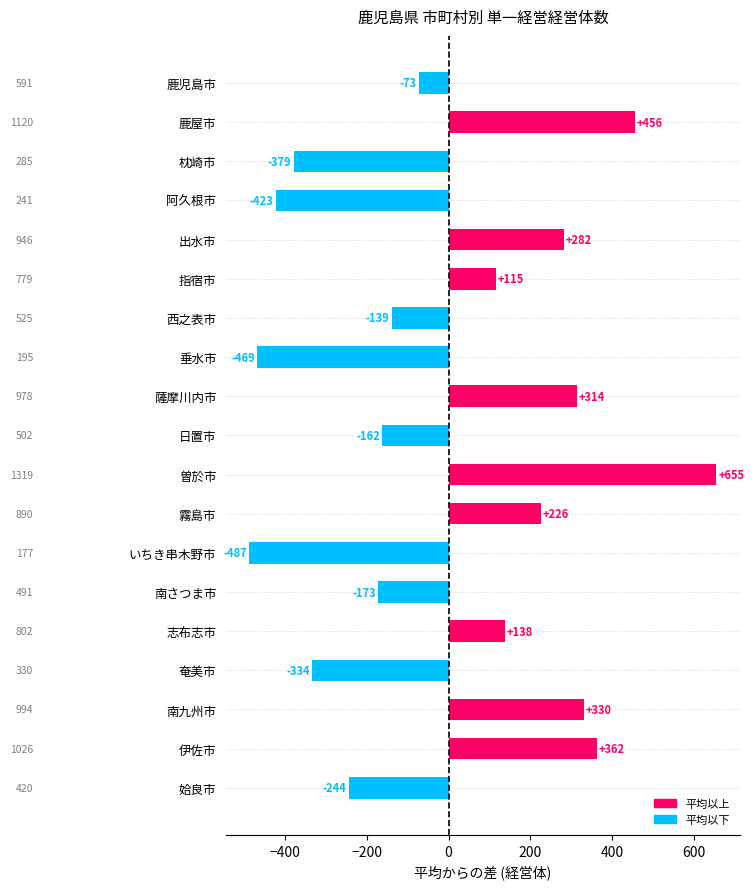

List the labels in order of value, largest first.

曽於市, 鹿屋市, 伊佐市, 南九州市, 薩摩川内市, 出水市, 霧島市, 志布志市, 指宿市, 鹿児島市, 西之表市, 日置市, 南さつま市, 姶良市, 奄美市, 枕崎市, 阿久根市, 垂水市, いちき串木野市